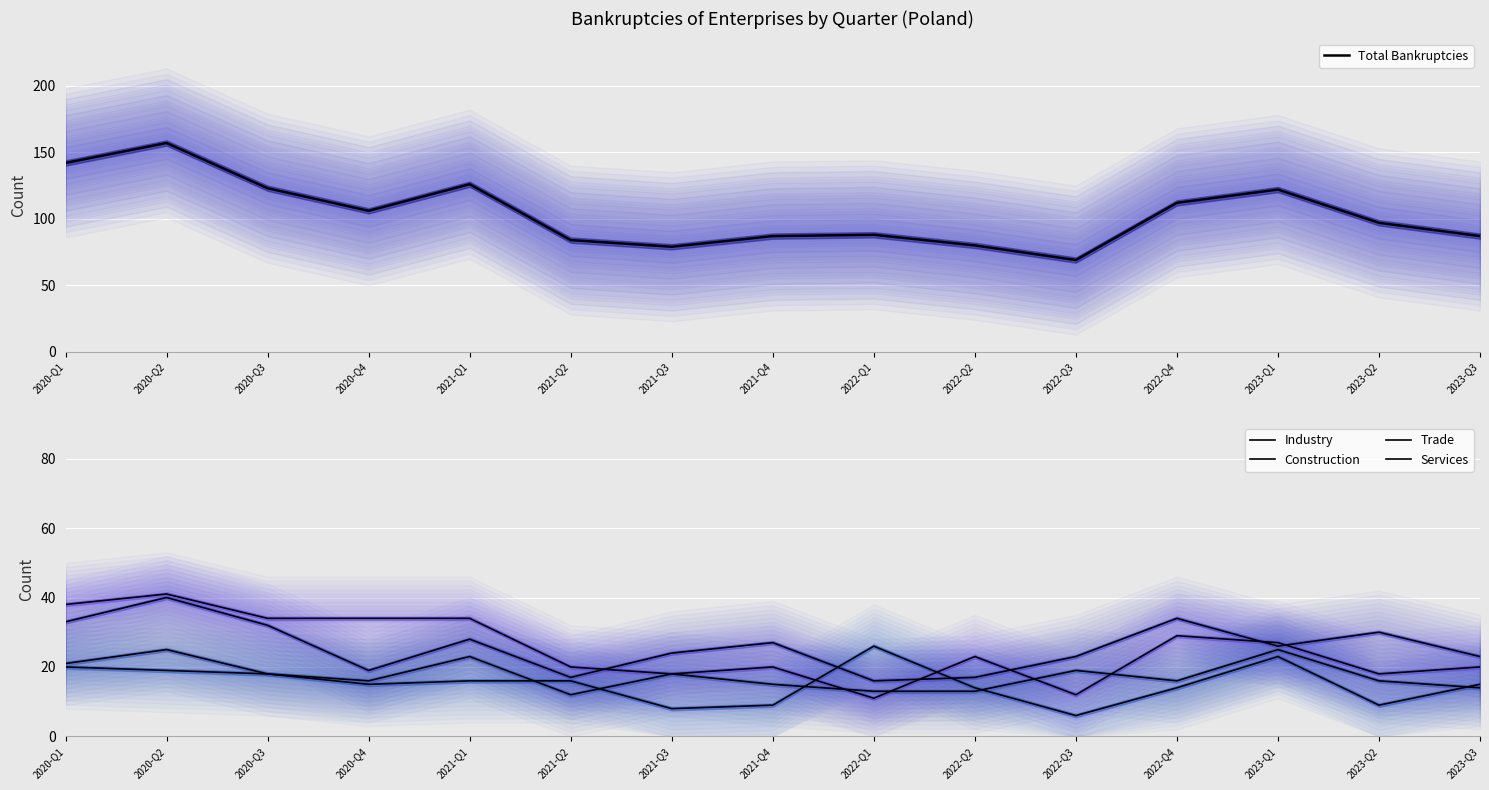

Does the chart display data point markers on the line(s)?

No